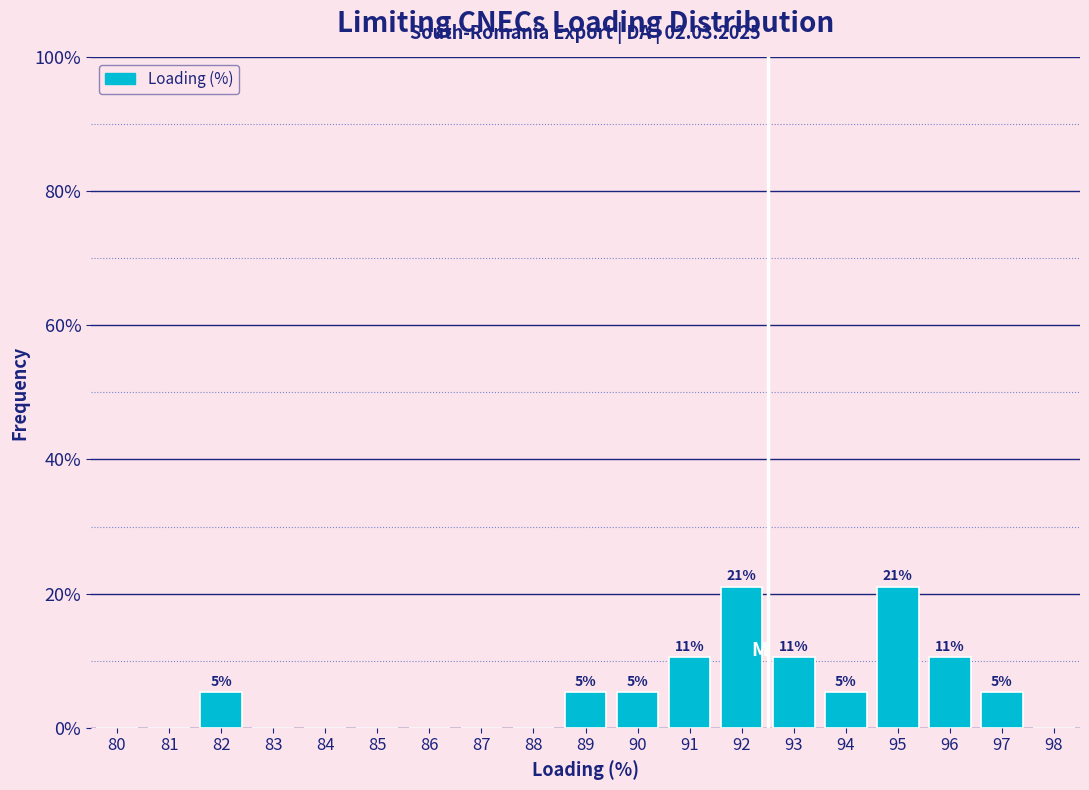

Are the bars horizontal?

No